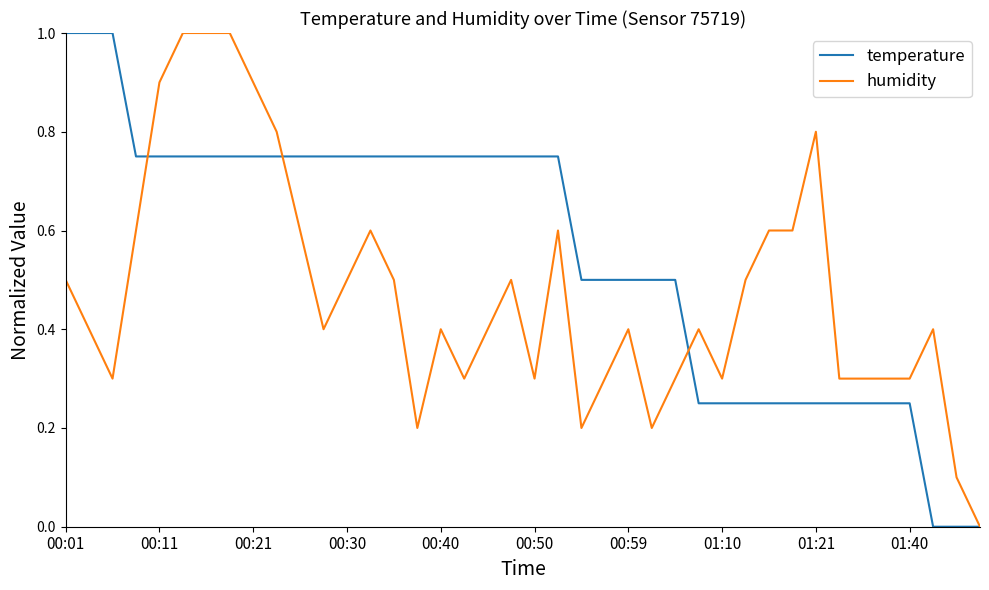

Which series has the largest total across all categories?

temperature